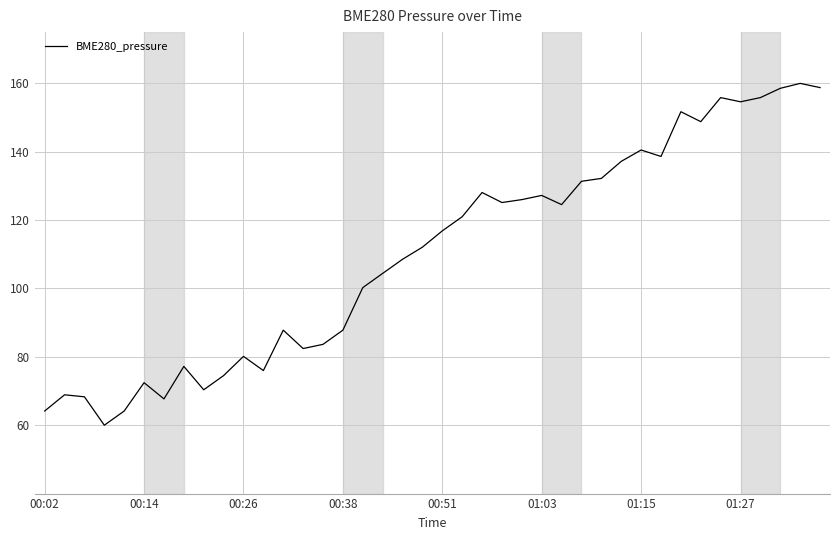

What is the difference between the maximum and minimum values?

100.0